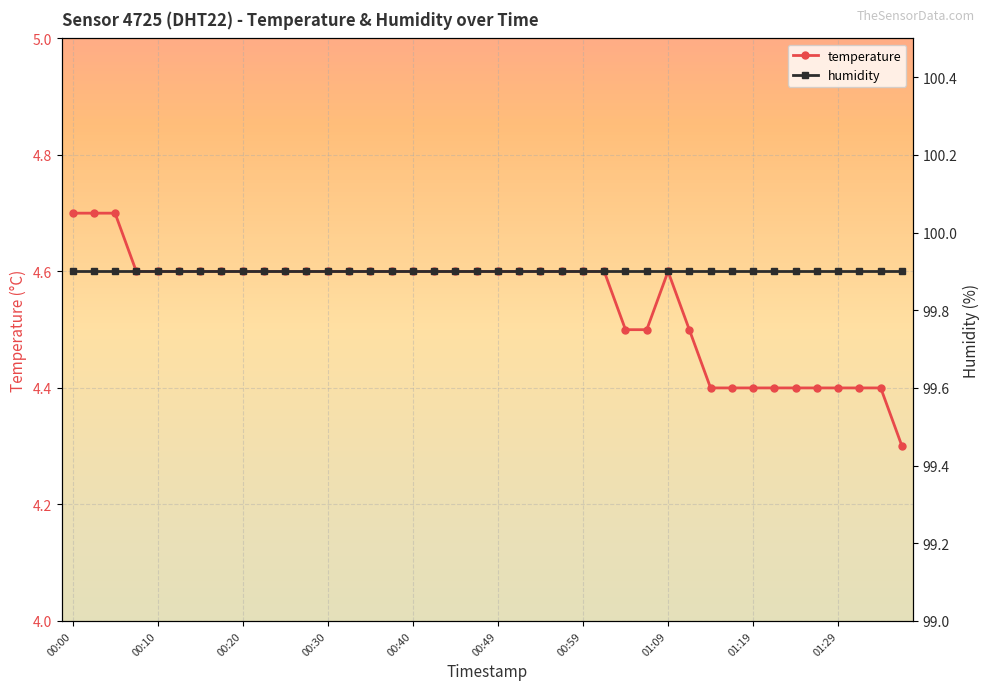

How many categories are shown in the chart?

40